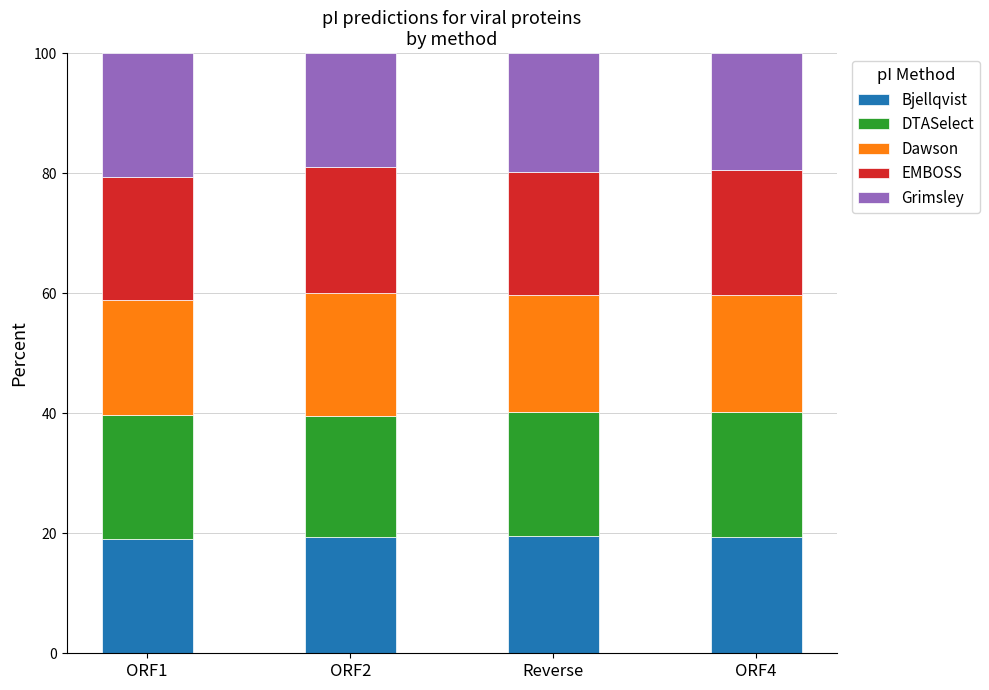

What is the sum of the Bjellqvist values at ORF1 and Reverse?

38.6